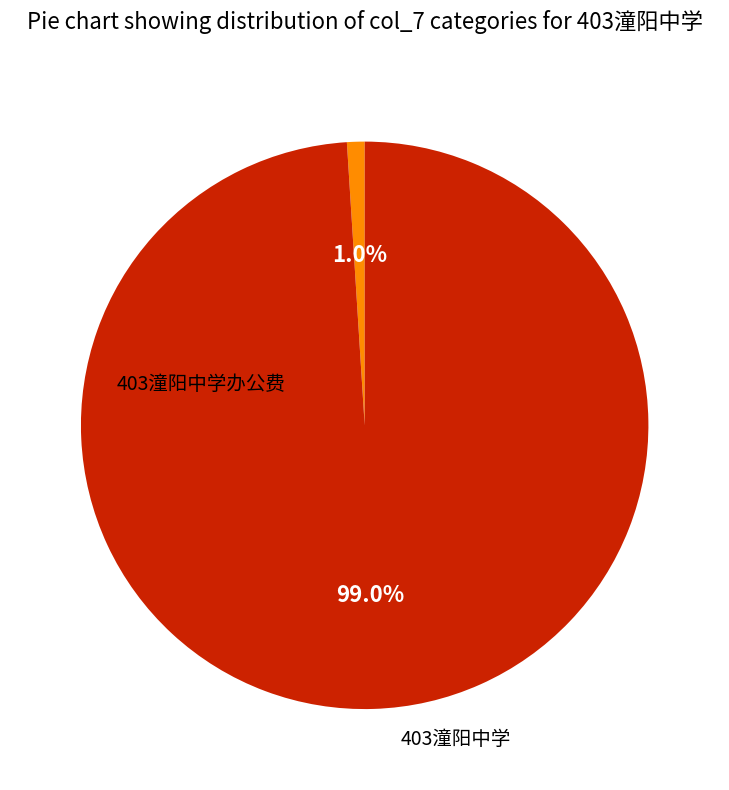

Does any single category account for the majority?

Yes